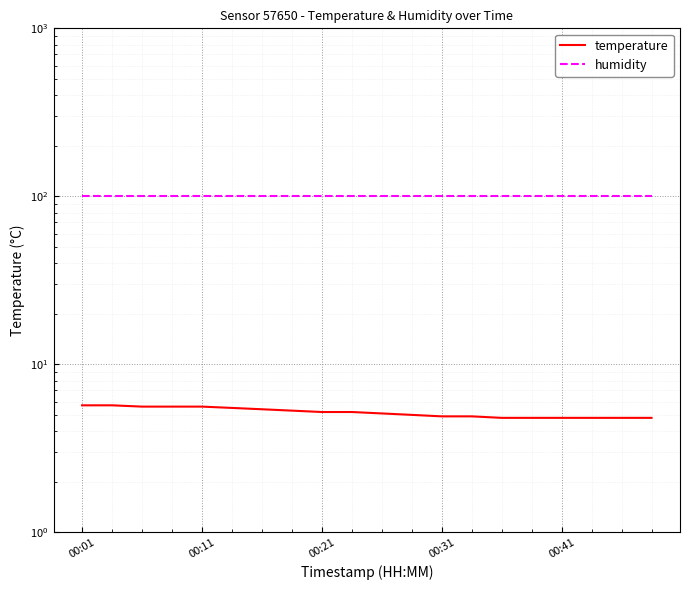

Read the humidity value at 14.

99.9